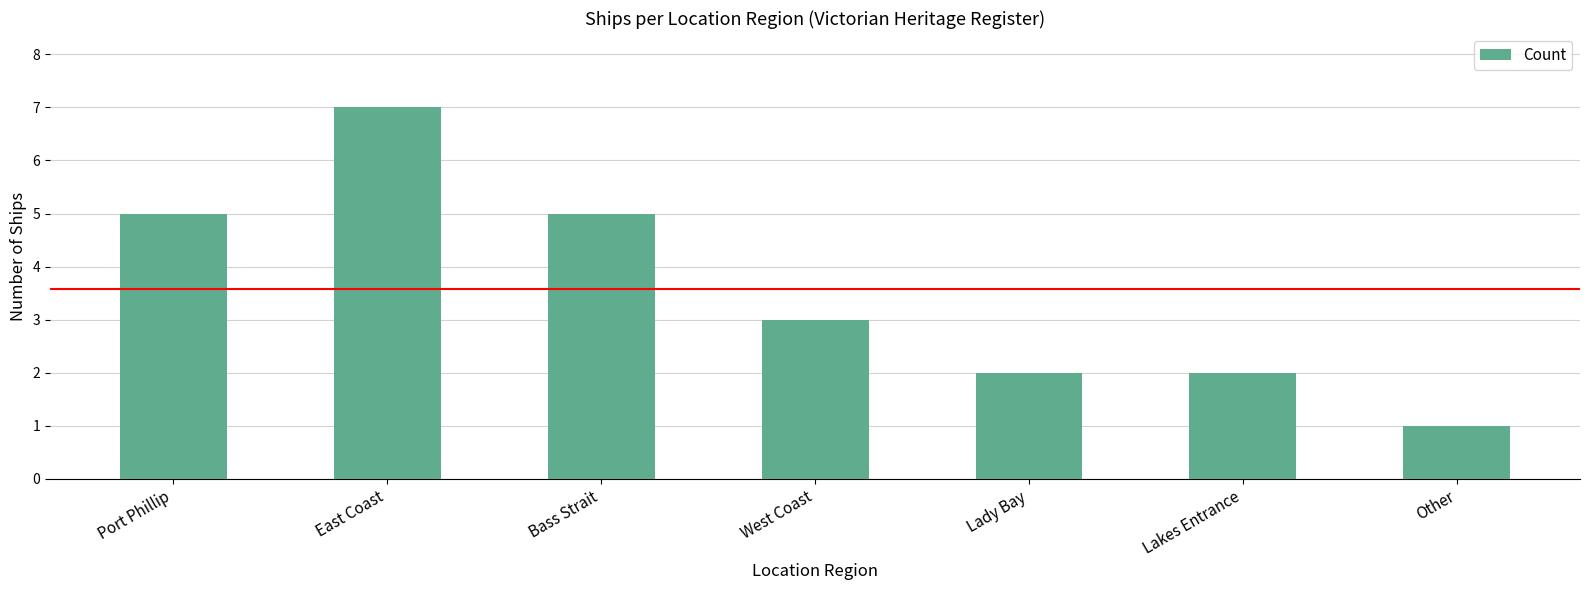

Reading left to right, extract all data points from this chart.

Port Phillip=5	East Coast=7	Bass Strait=5	West Coast=3	Lady Bay=2	Lakes Entrance=2	Other=1